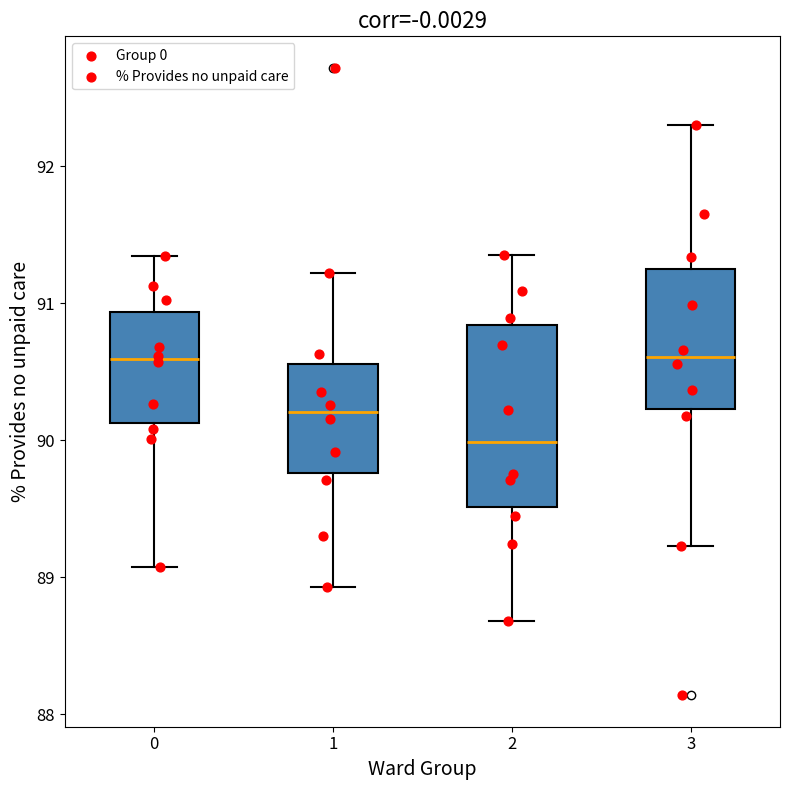

Which box's median line is the lowest?

2